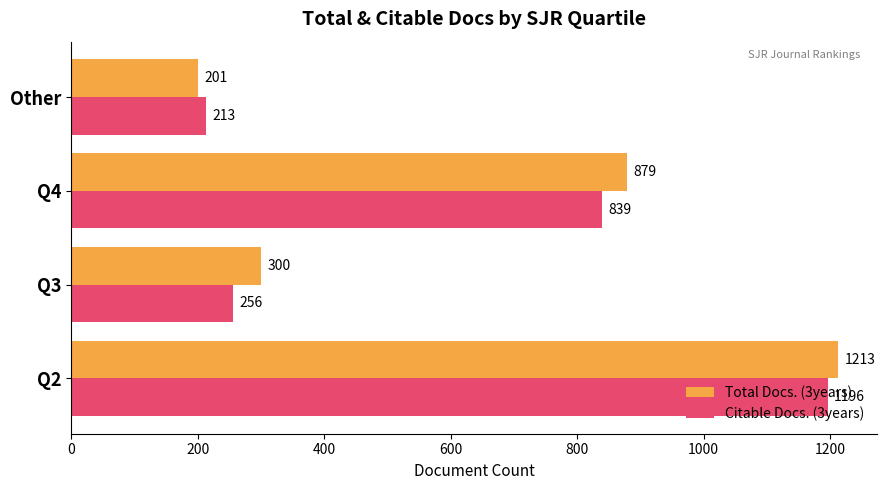

What is the highest value of the Citable Docs. (3years) series?

1196